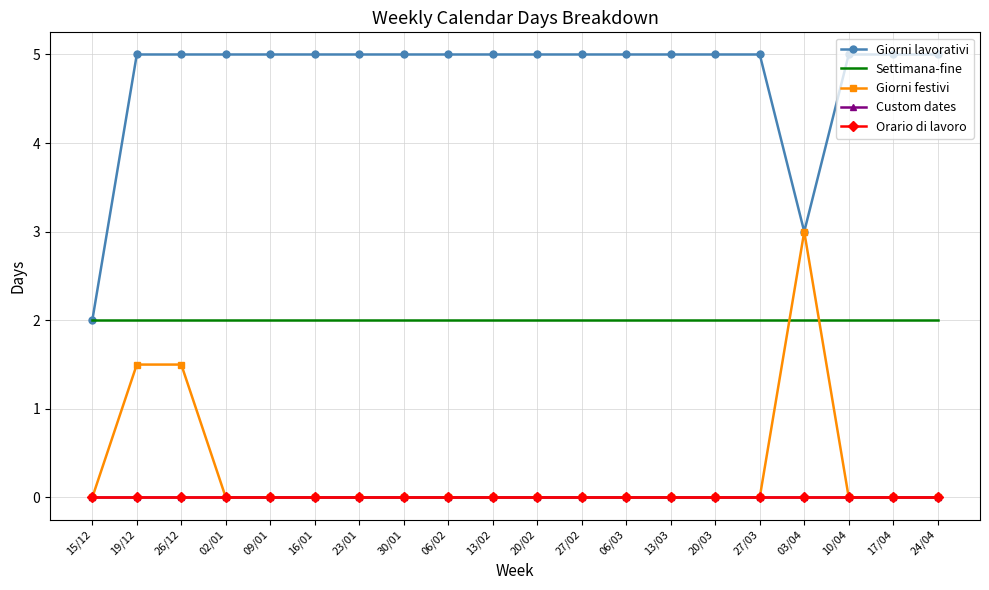

True or false: Custom dates and Giorni festivi cross at least once.

False